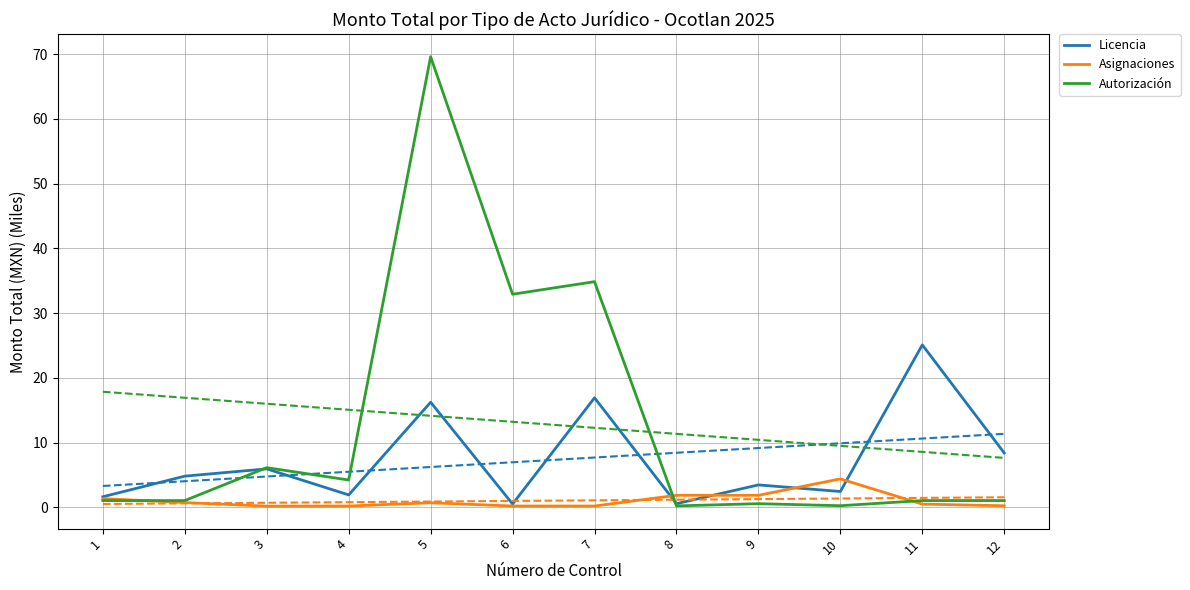

What are all the series names shown in the legend?

Licencia, Asignaciones, Autorización